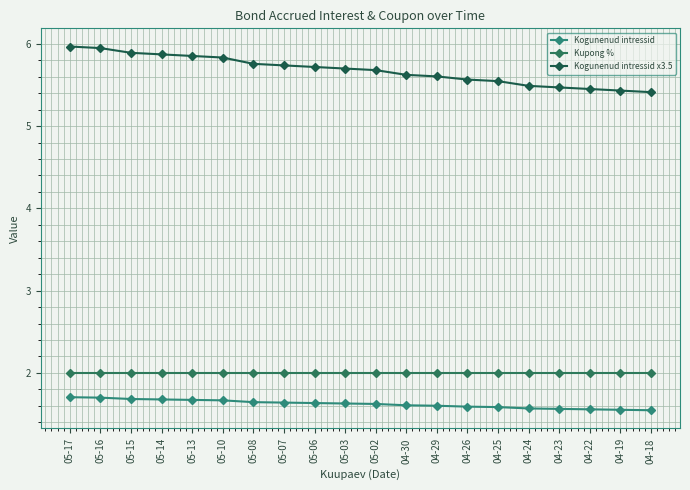

True or false: Kogunenud intressid x3.5 and Kogunenud intressid intersect in this chart.

False